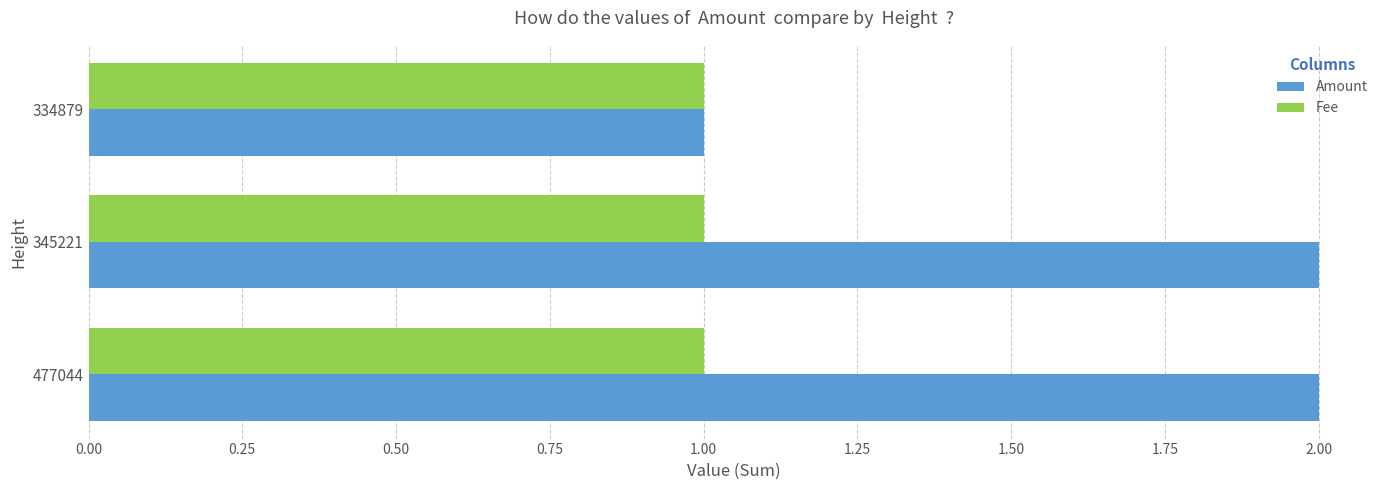

Rank the series by their maximum value, from highest to lowest.

Amount, Fee